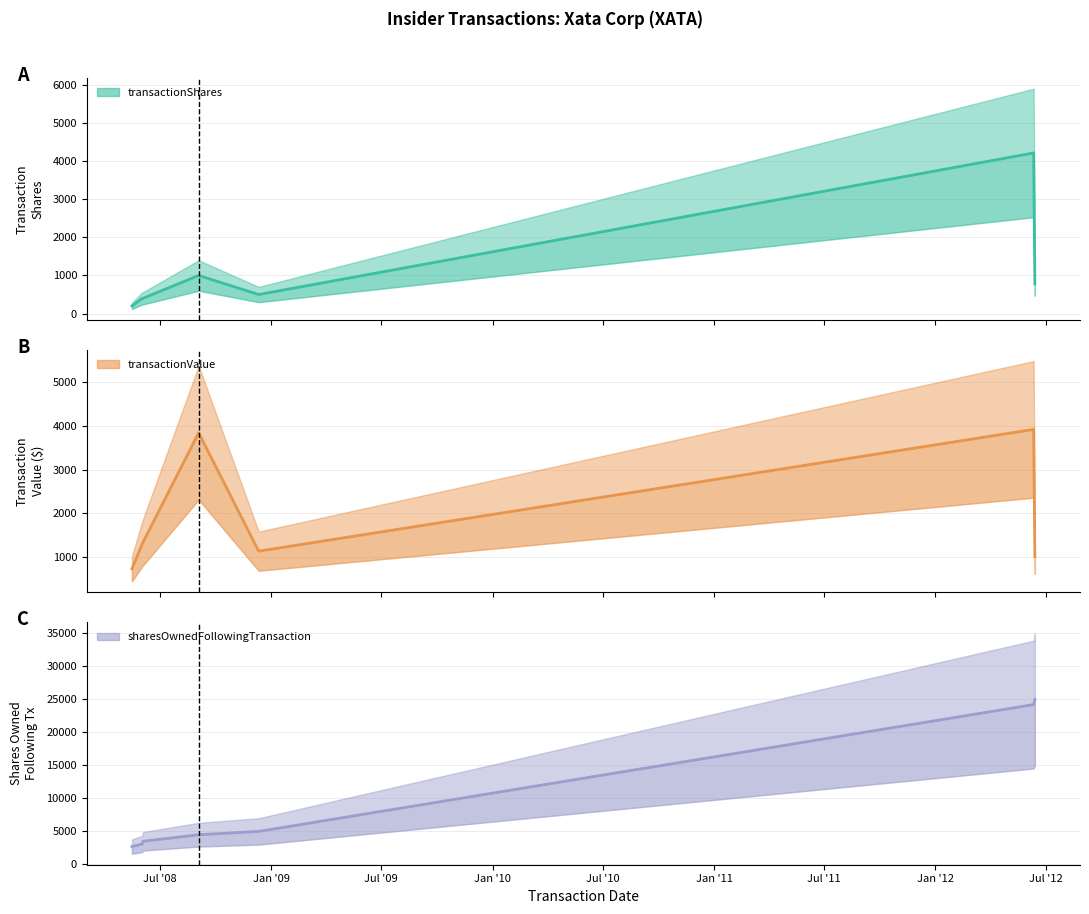

What is the value of the transactionValue point at the 7th from the left?

1002